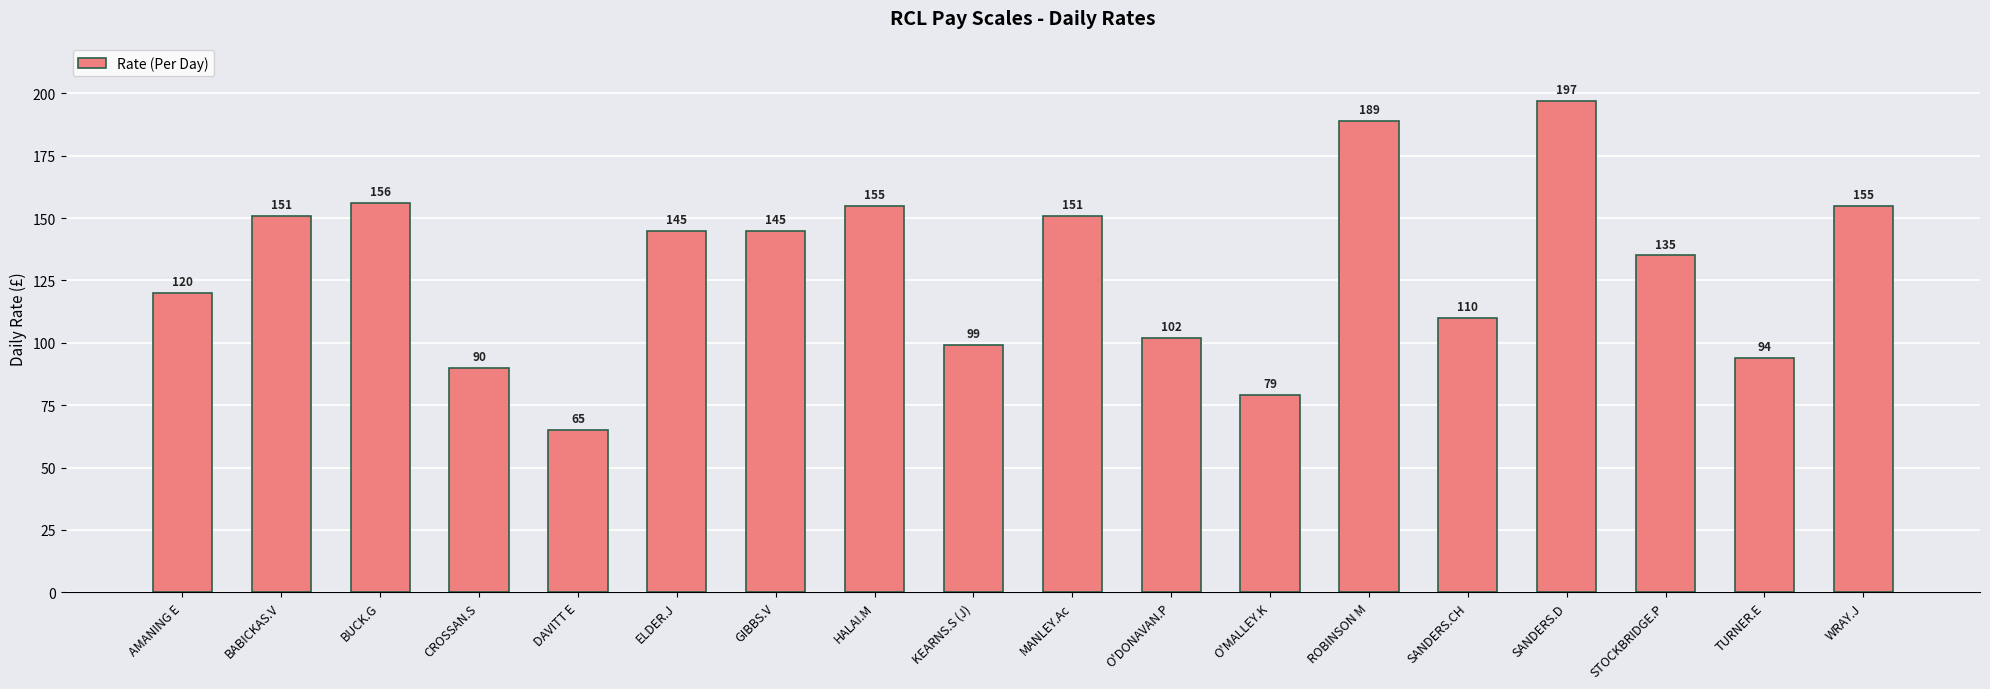

Count the number of categories in the chart.

18